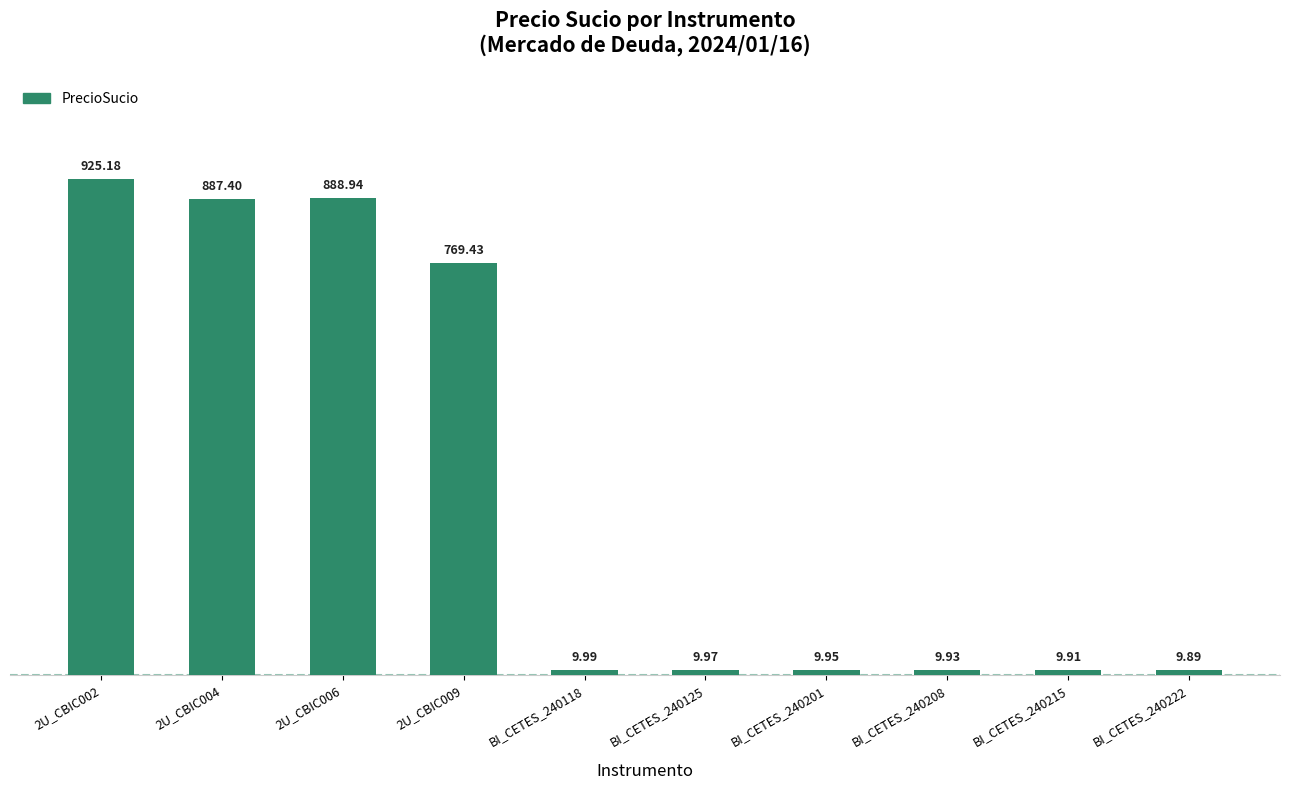

Between 2U_CBIC006 and BI_CETES_240125, which is larger?

2U_CBIC006